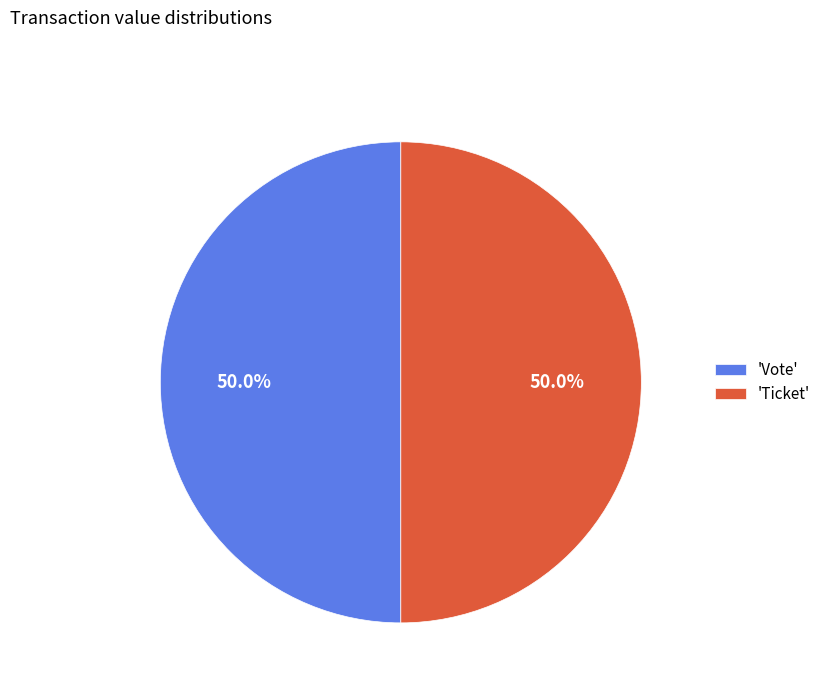

What percentage is NOT represented by 'Vote'?

50.0%